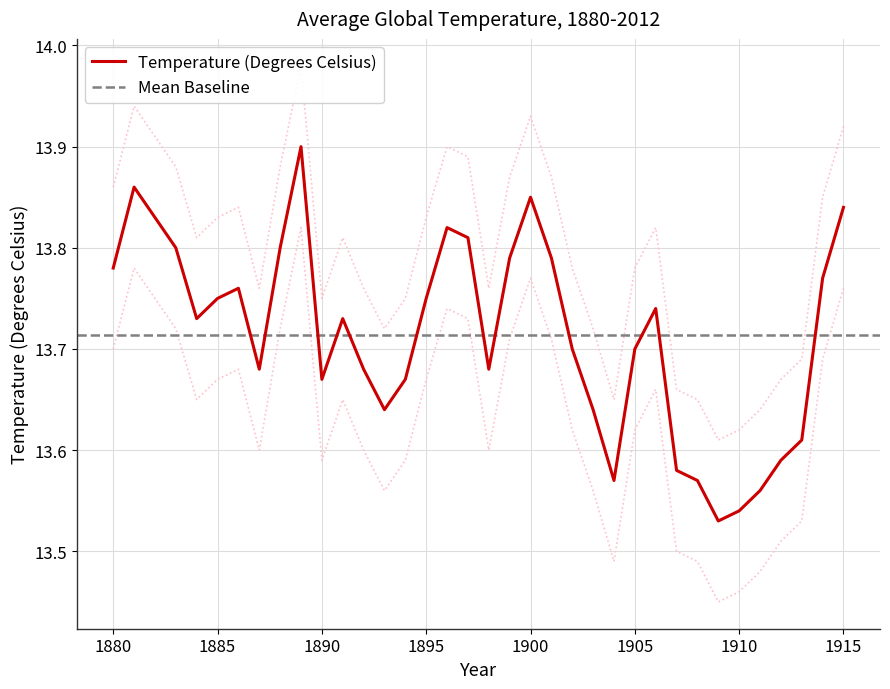

The value at 1900 is 13.8. True or false?

True